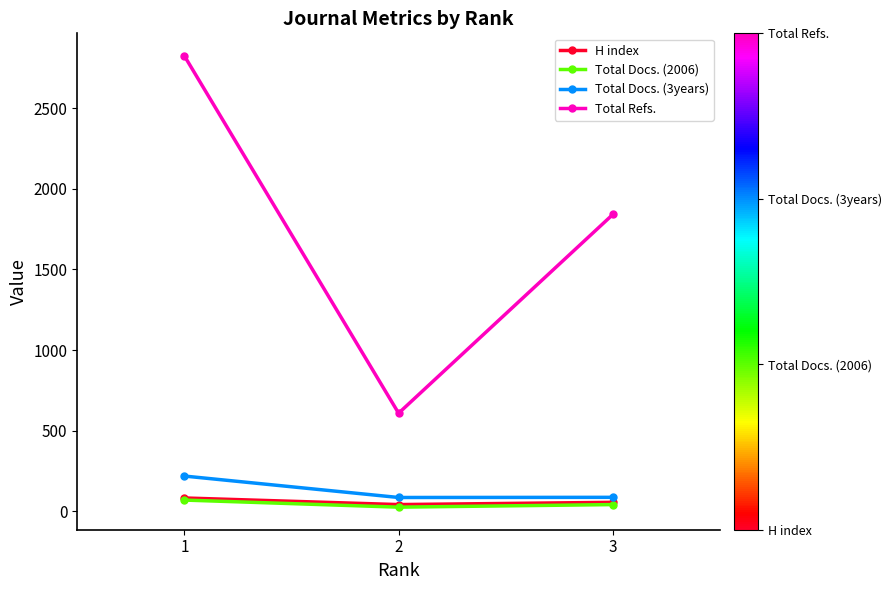

Where does the Total Docs. (2006) series first go above 41?

1